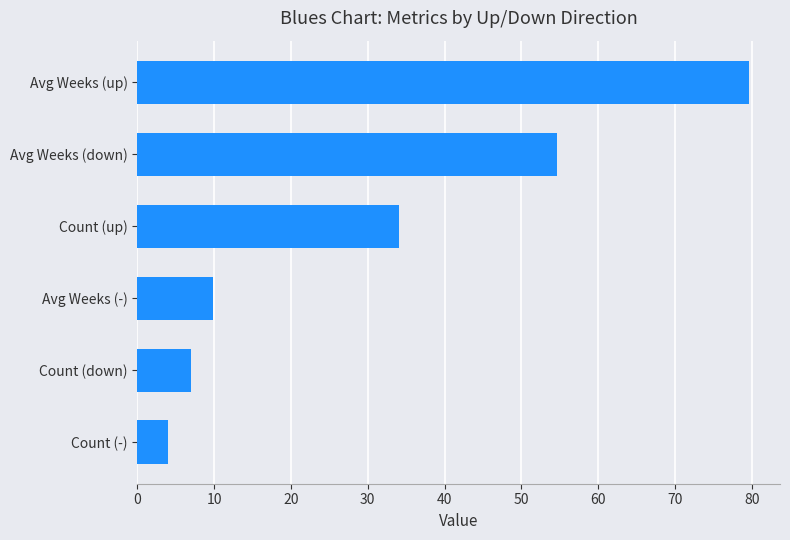

Count the number of categories in the chart.

6